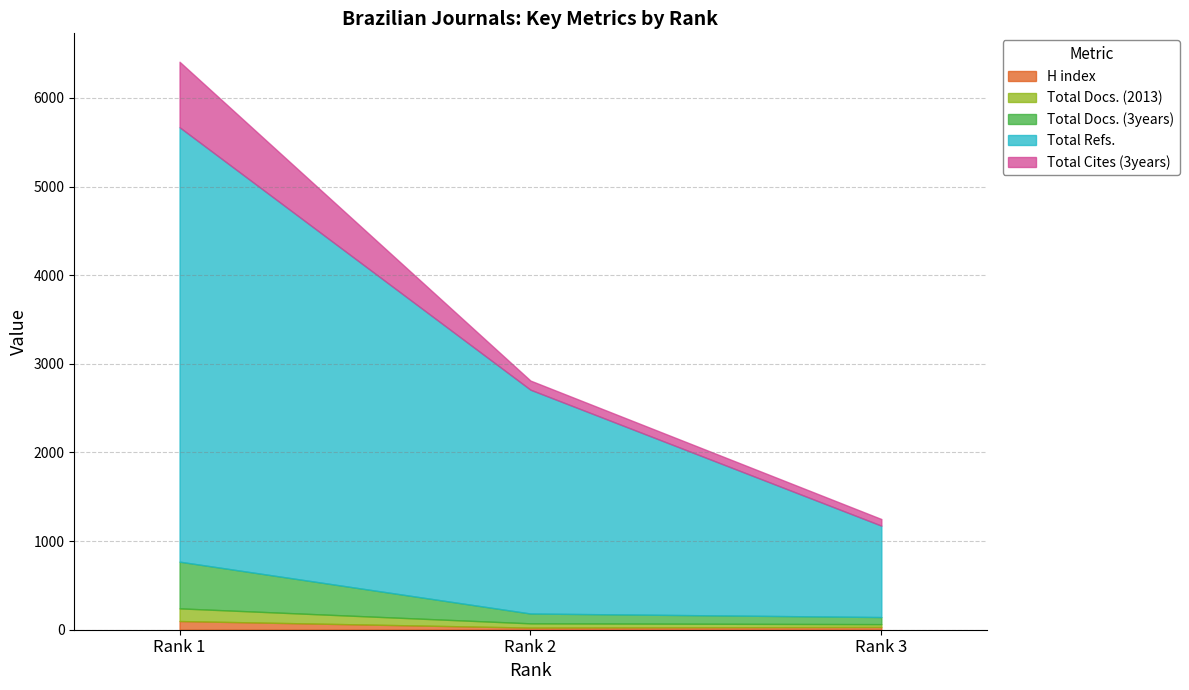

Is it true that Total Docs. (3years) equals 80 at Rank 3?

True